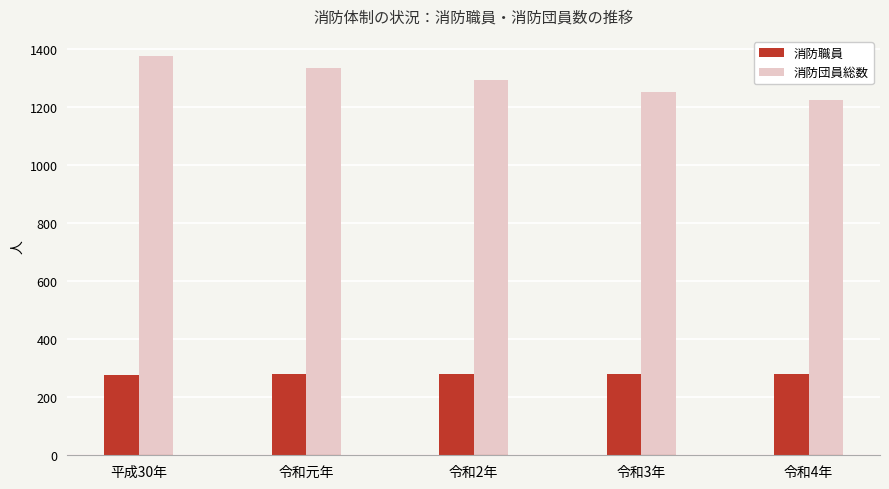

What are all the series names shown in the legend?

消防職員, 消防団員総数